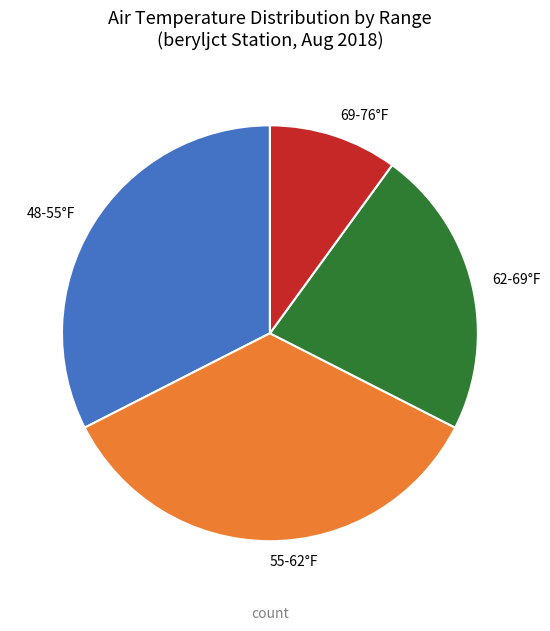

Is there any slice that represents more than half of the pie?

No